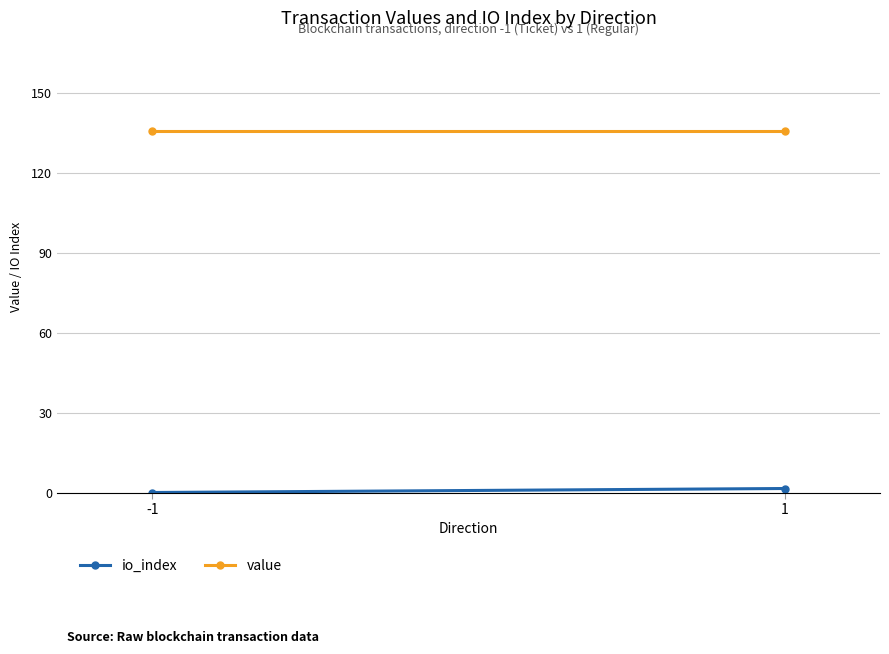

What is the sum of the value values at 1 and -1?

271.1